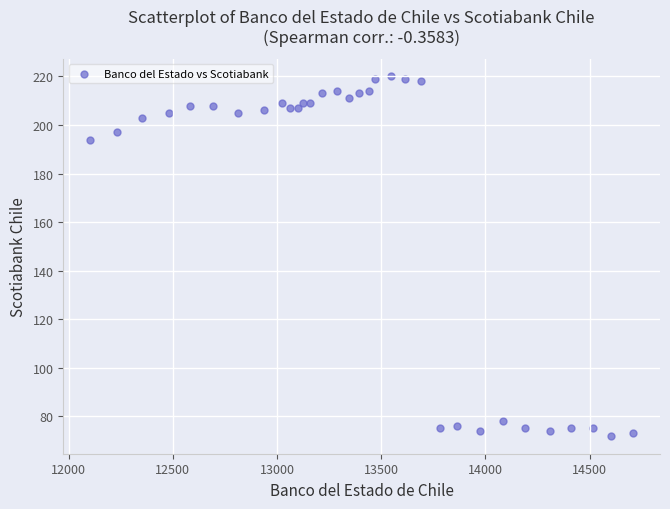

What is the range of Y values (max minus min)?

148